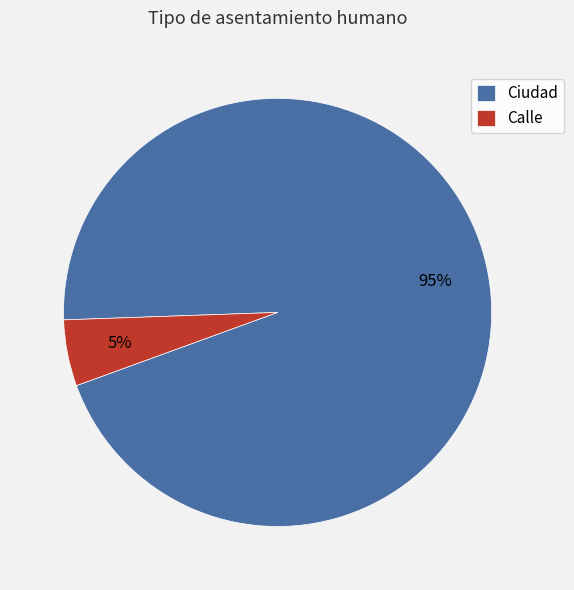

How many segments does this pie chart have?

2